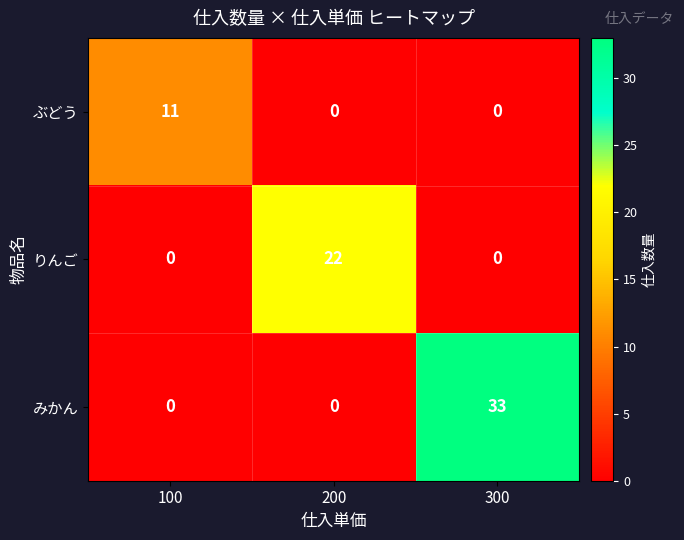

How many positive values does the ぶどう series have?

1